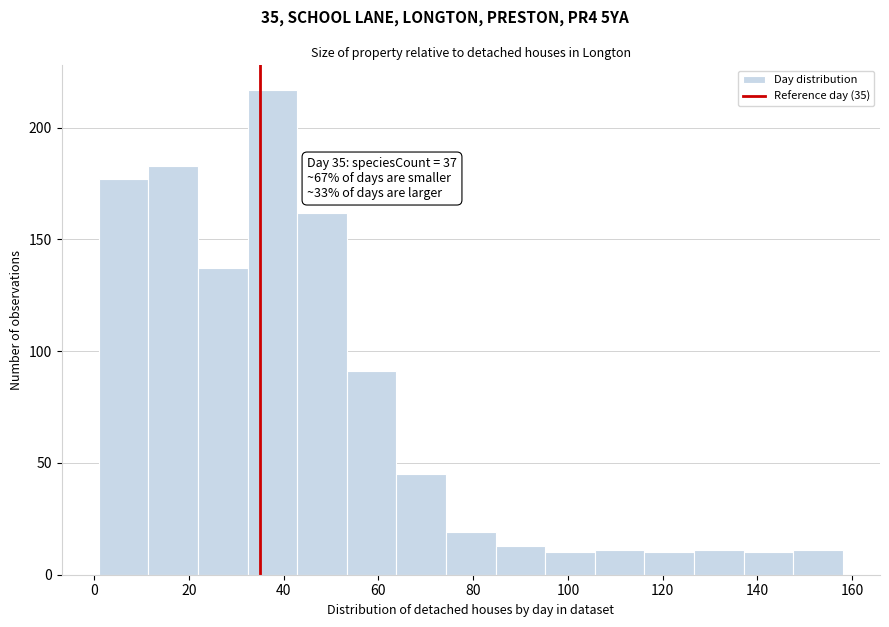

Over which range of the x-axis is the bar tallest?

32 to 42